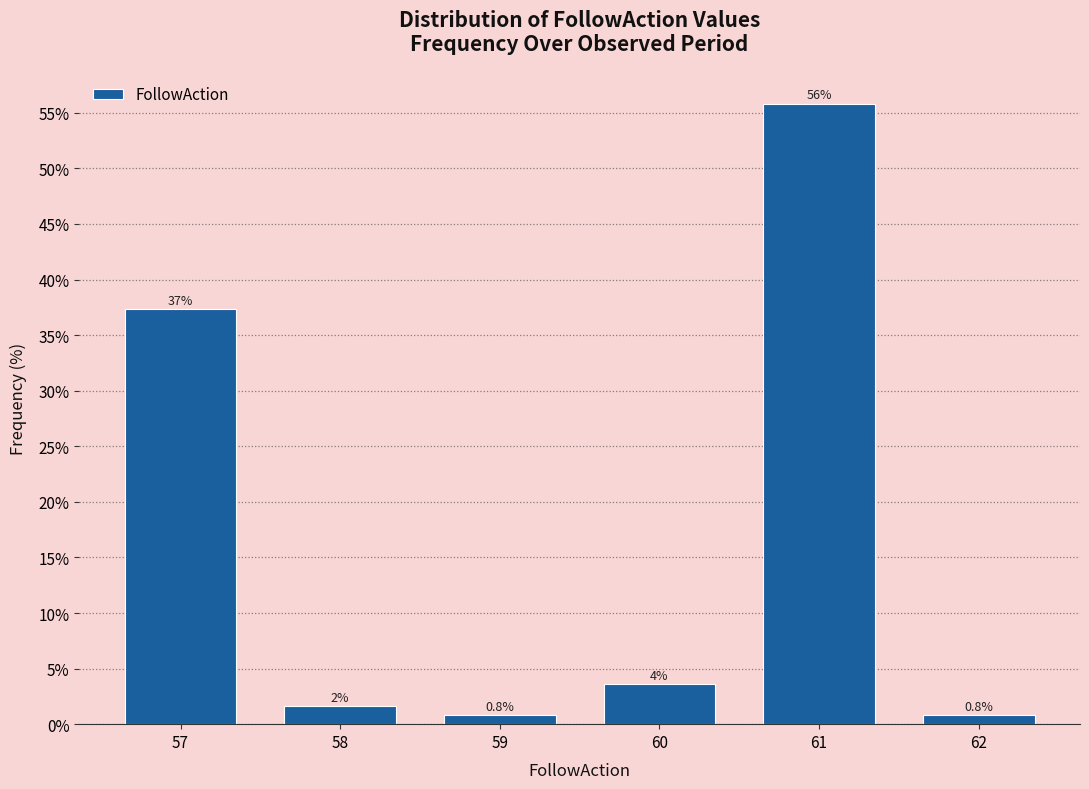

Over which range of the x-axis is the bar tallest?

60.5 to 61.5